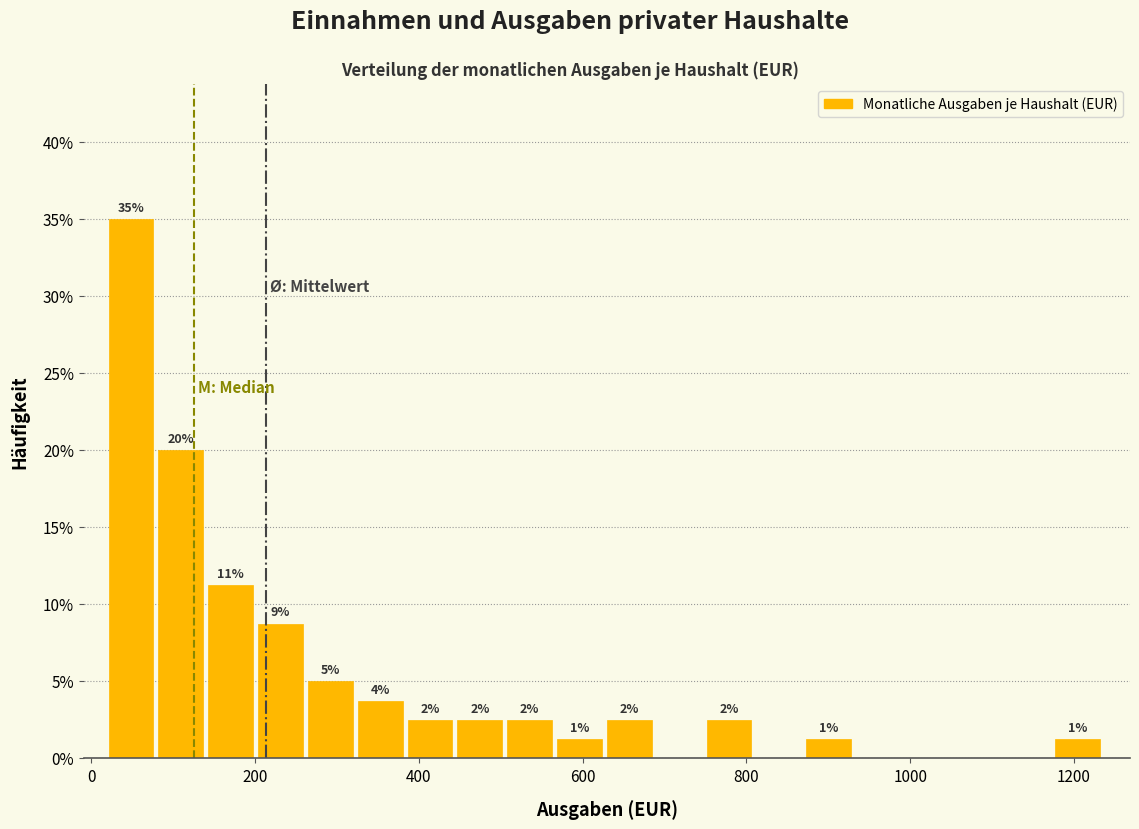

Around what value on the x-axis is the tallest bar? Give the approximate position of its centre, as read against the axis.

40